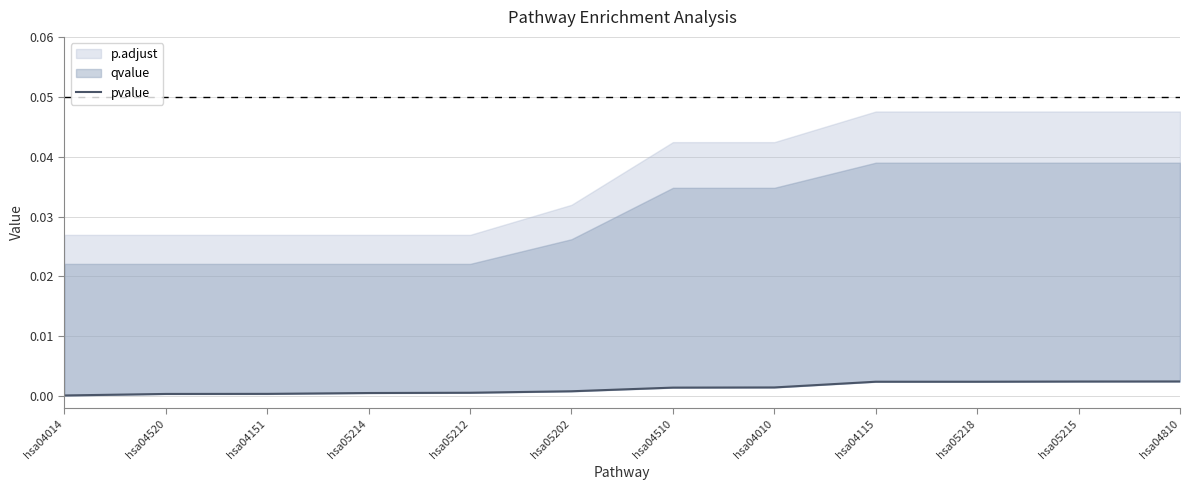

True or false: there are more than 1 points higher than both neighbors.

False